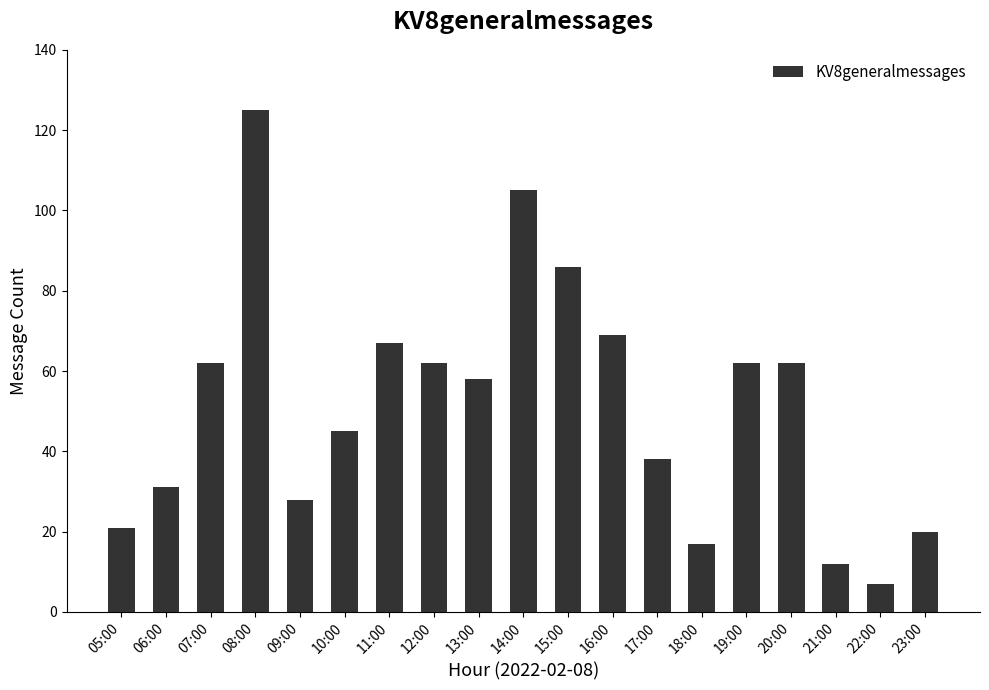

What is the sum of all values?

977